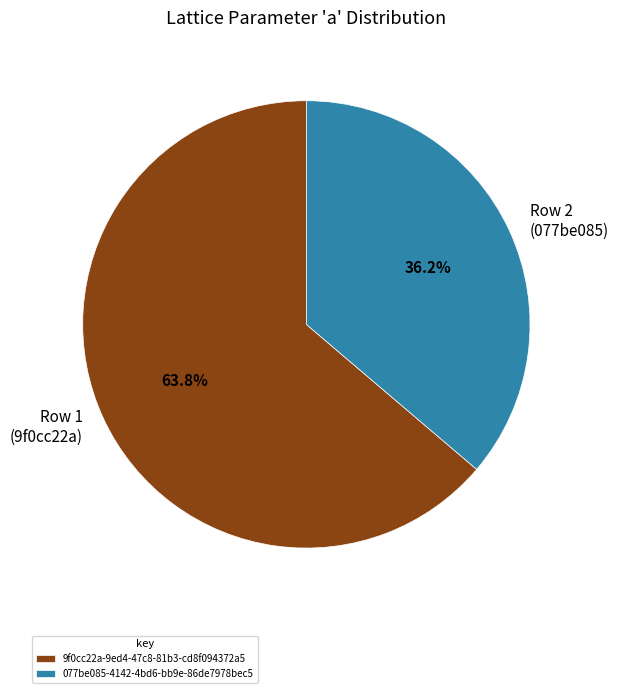

Between 077be085-4142-4bd6-bb9e-86de7978bec5 and 9f0cc22a-9ed4-47c8-81b3-cd8f094372a5, which is larger?

9f0cc22a-9ed4-47c8-81b3-cd8f094372a5